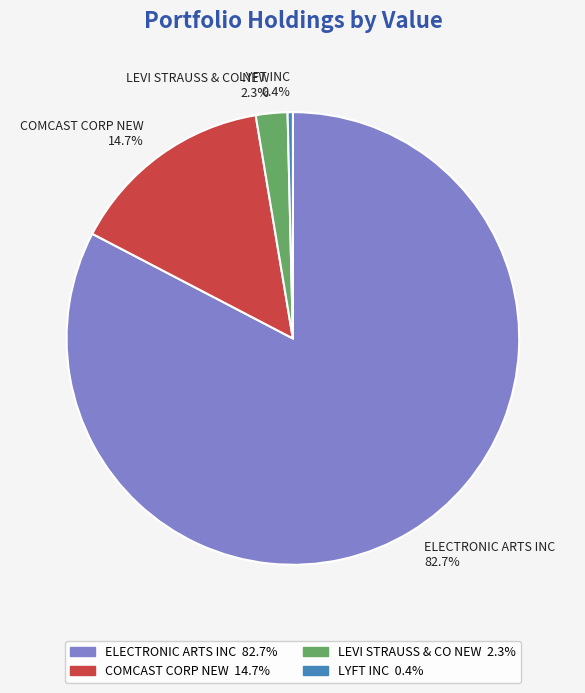

Is ELECTRONIC ARTS INC the majority of the pie?

Yes